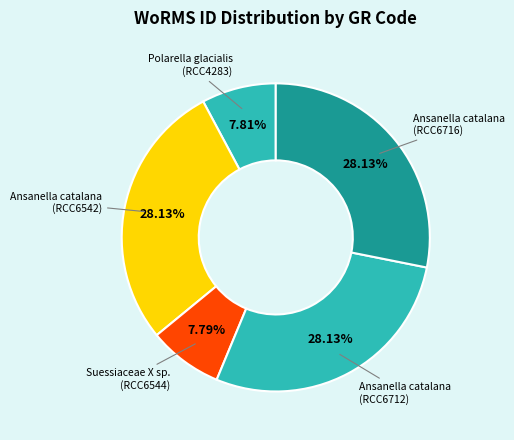

To the nearest percent, what is the difference between the largest and smallest slice percentages?

20%